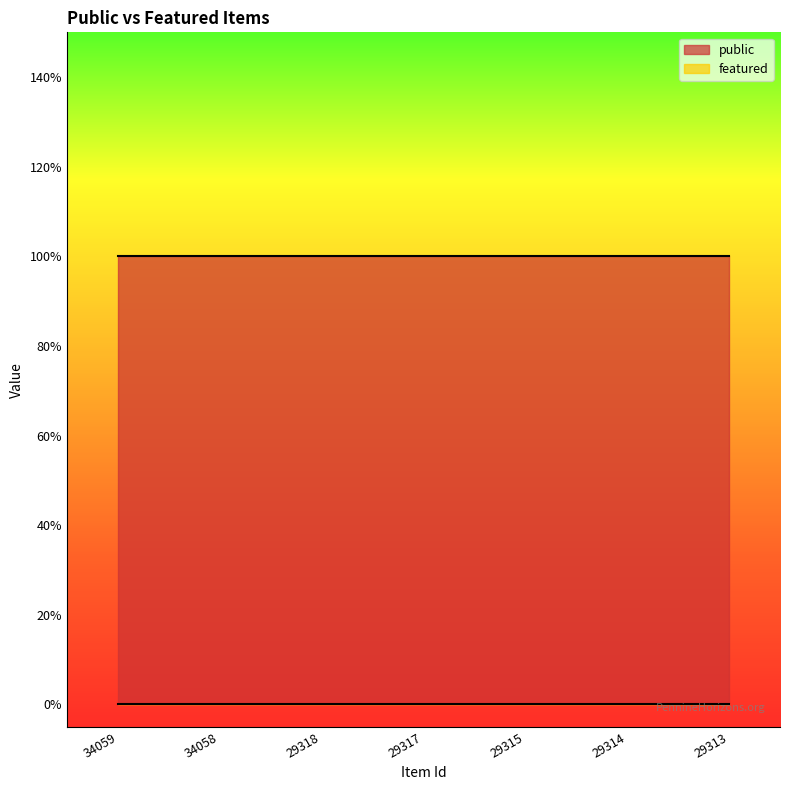

How many data points does each series have?

7